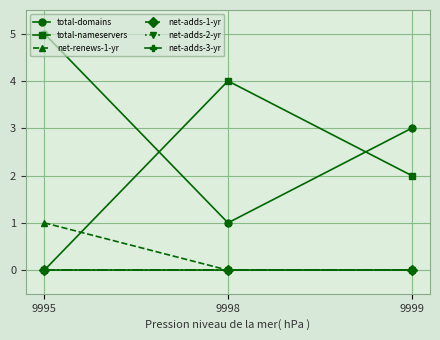

Does the chart have visible grid lines?

Yes